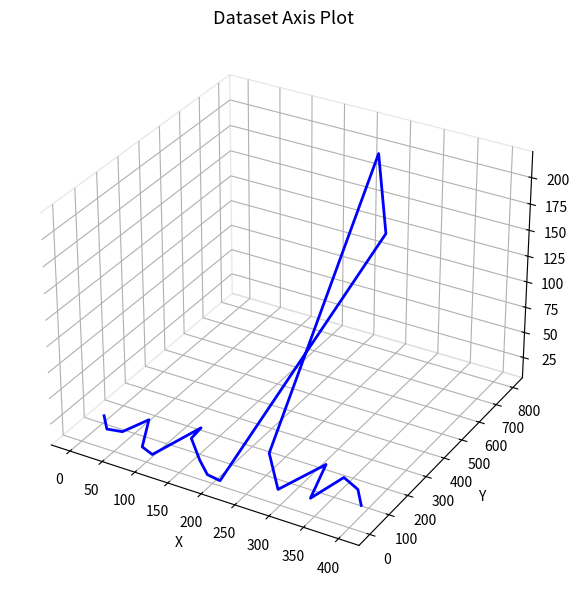

The chart shows a value of -0.0 at 100. True or false?

False